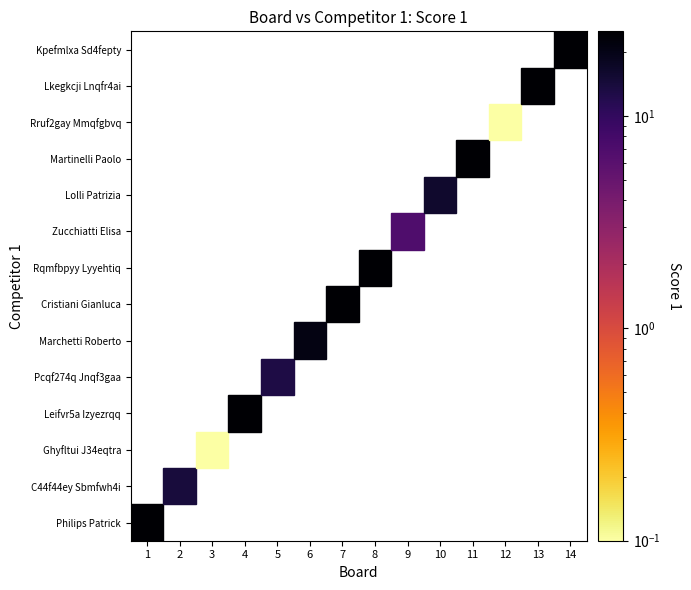

Reading right to left, transcribe all the data shown in this chart.

Philips Patrick: score=25	board=1
C44f44ey Sbmfwh4i: score=14	board=2
Ghyfltui J34eqtra: score=0	board=3
Leifvr5a Izyezrqq: score=25	board=4
Pcqf274q Jnqf3gaa: score=13	board=5
Marchetti Roberto: score=21	board=6
Cristiani Gianluca: score=25	board=7
Rqmfbpyy Lyyehtiq: score=25	board=8
Zucchiatti Elisa: score=7	board=9
Lolli Patrizia: score=16	board=10
Martinelli Paolo: score=25	board=11
Rruf2gay Mmqfgbvq: score=0	board=12
Lkegkcji Lnqfr4ai: score=25	board=13
Kpefmlxa Sd4fepty: score=25	board=14